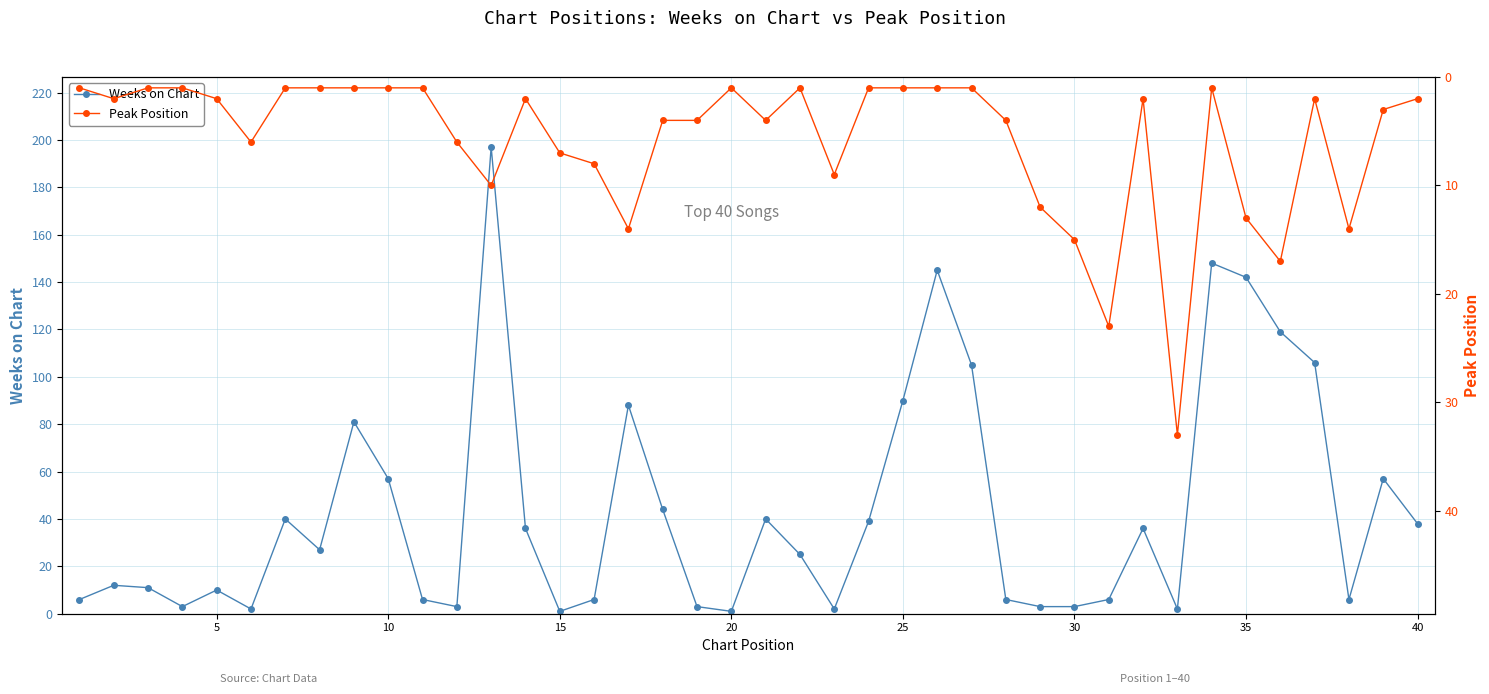

Which series has the largest range (max minus min)?

Weeks on Chart